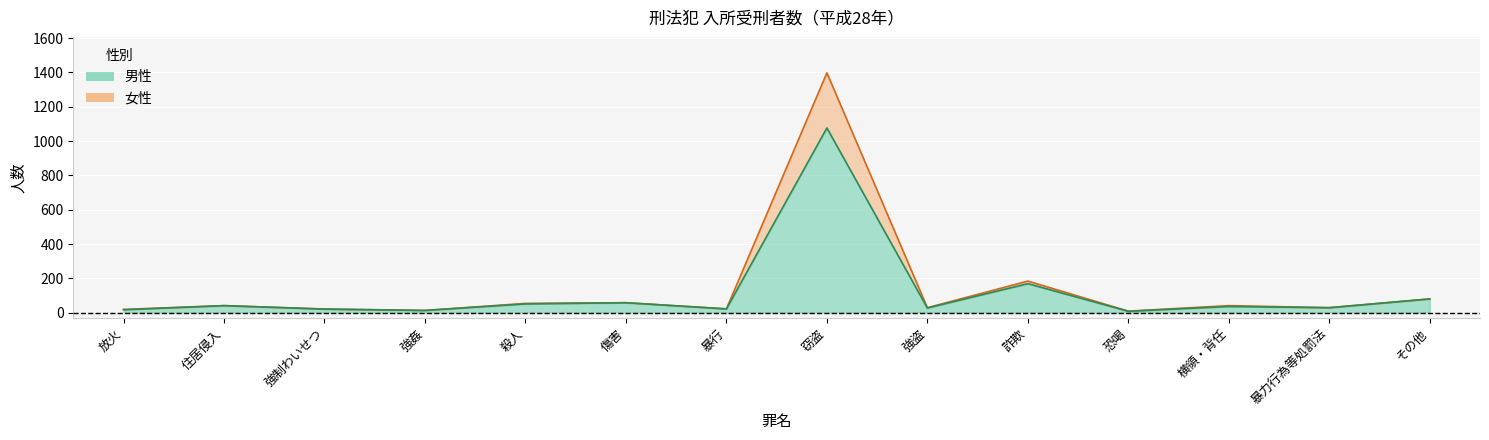

How many series are shown in this chart?

2